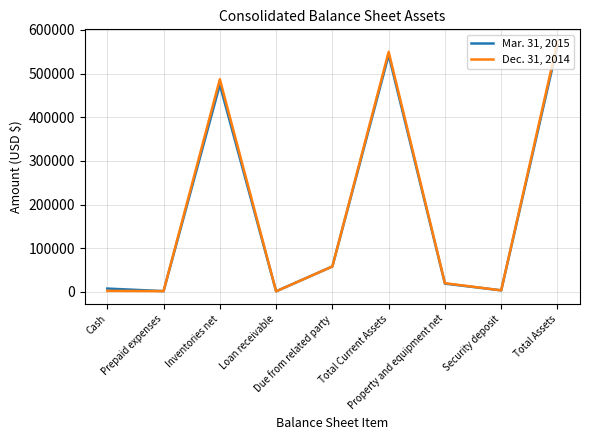

Where is the first local maximum for Mar. 31, 2015?

Inventories net